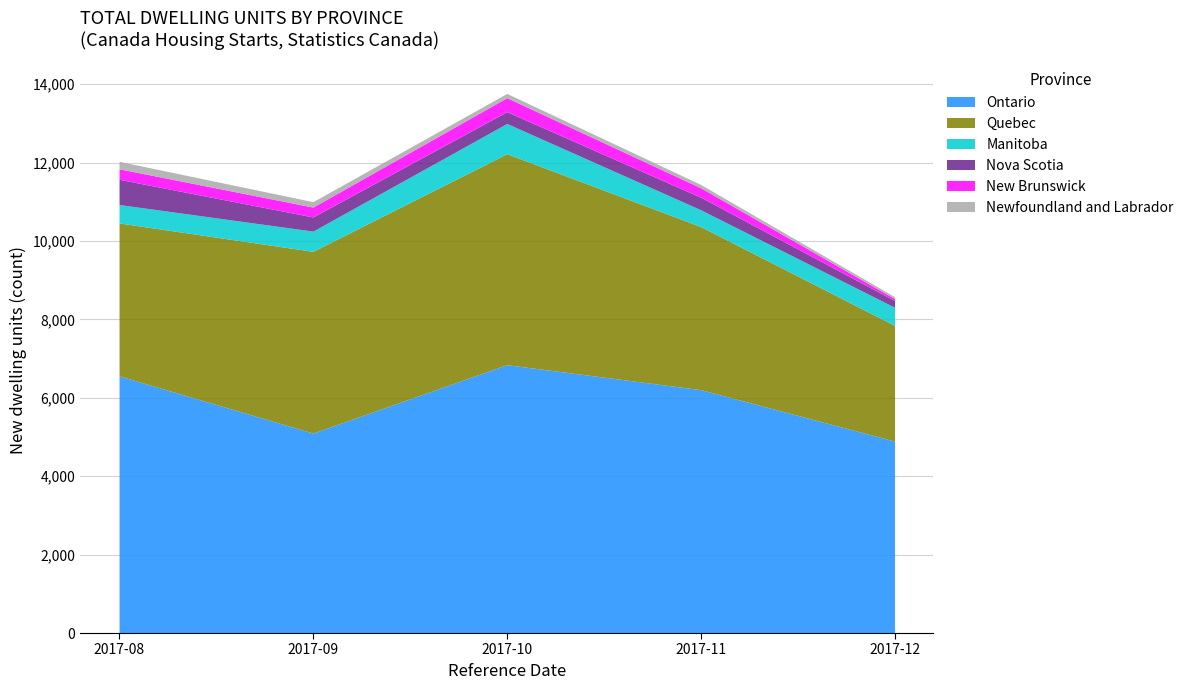

What is the total value across all series at 2017-12?

8580